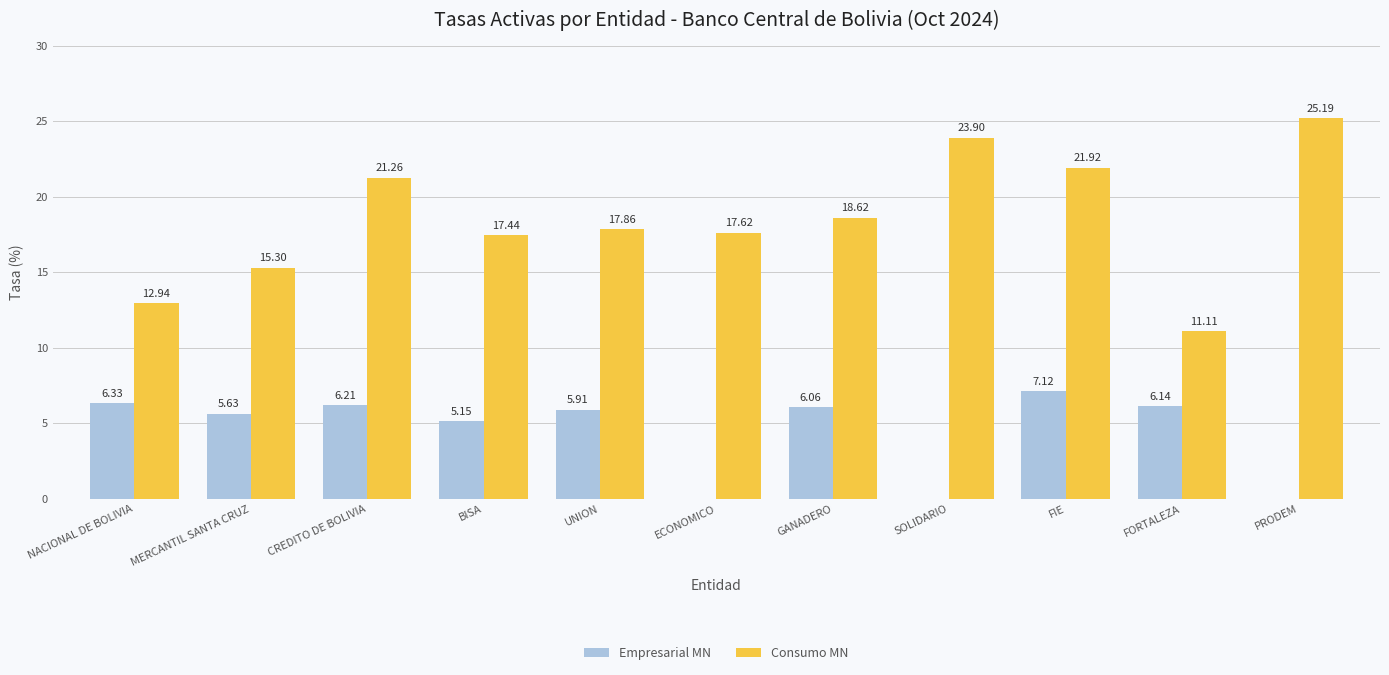

How many groups of bars are there?

11